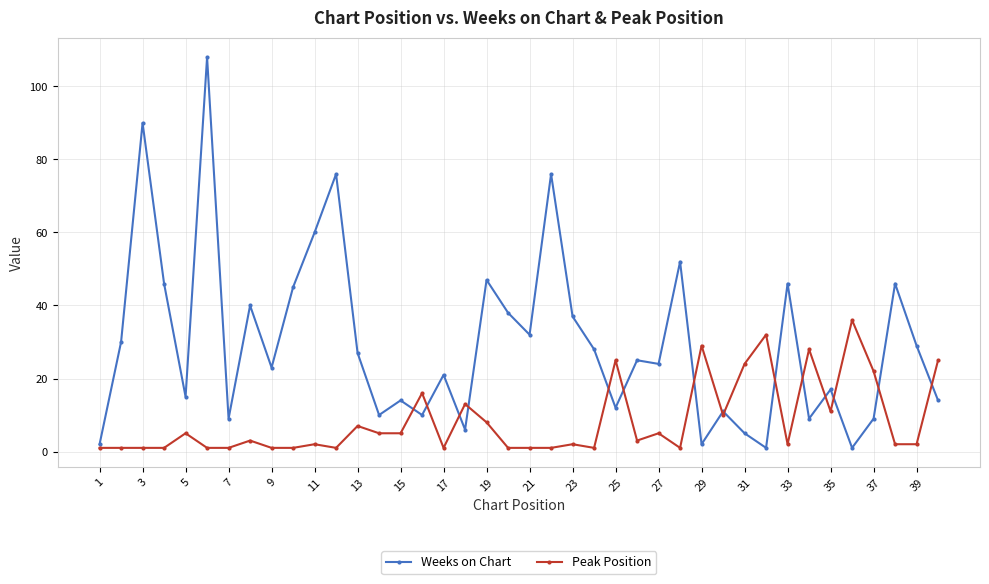

Which series has the largest total across all categories?

Weeks on Chart